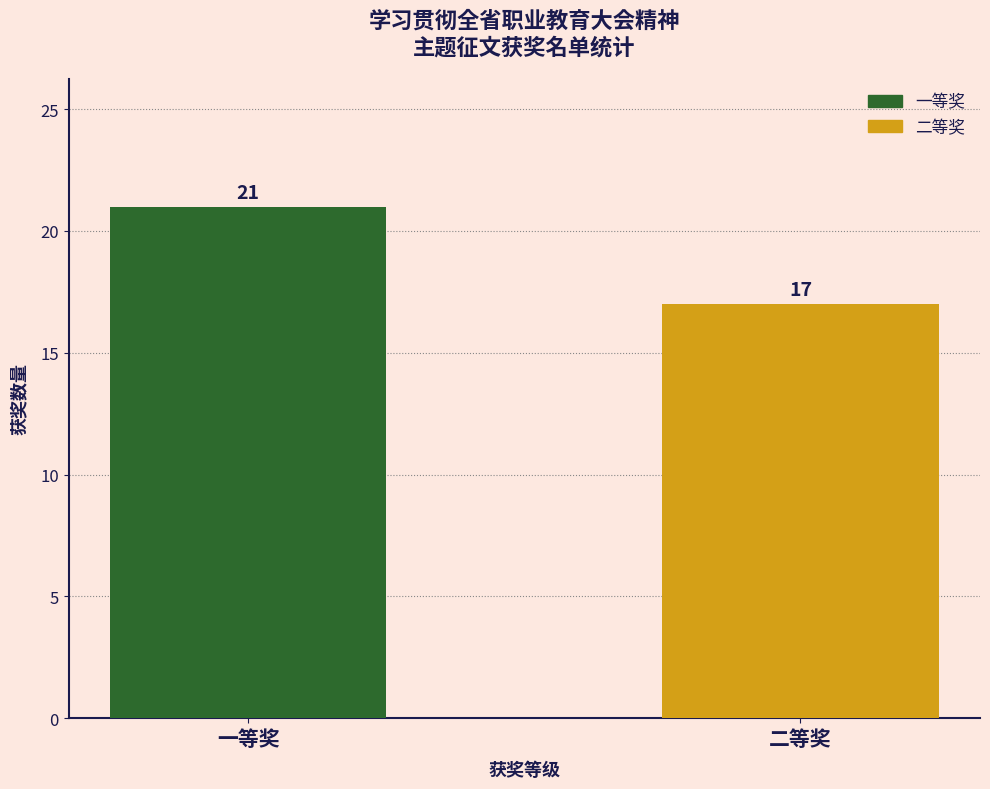

What is the difference between the values at 一等奖 and 二等奖?

4